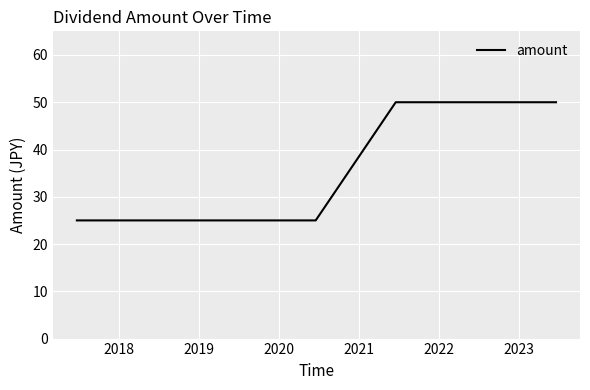

What is the difference between the maximum and minimum values?

25